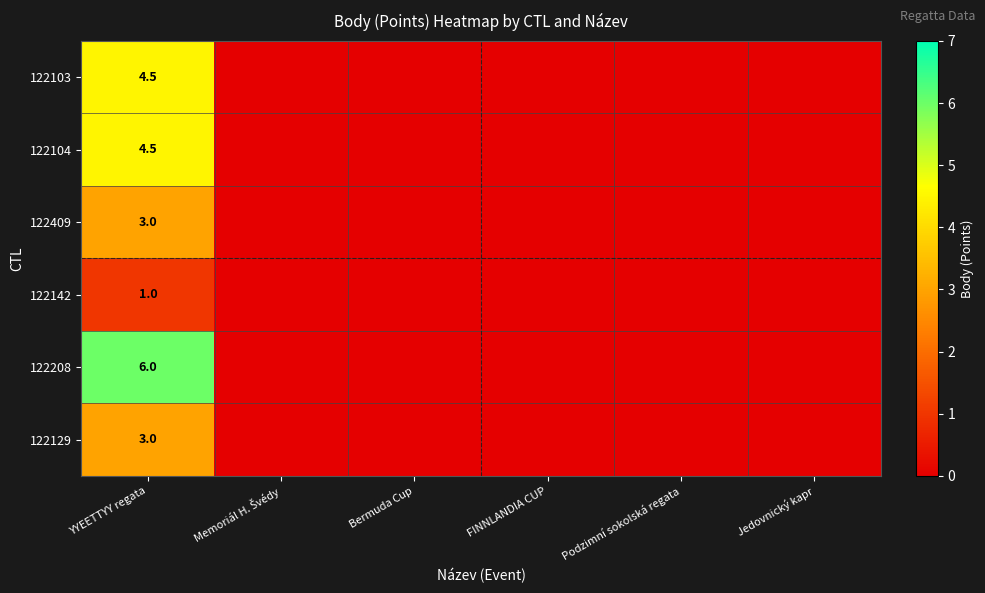

Which label corresponds to the largest value in the chart?

YYEETTYY regata